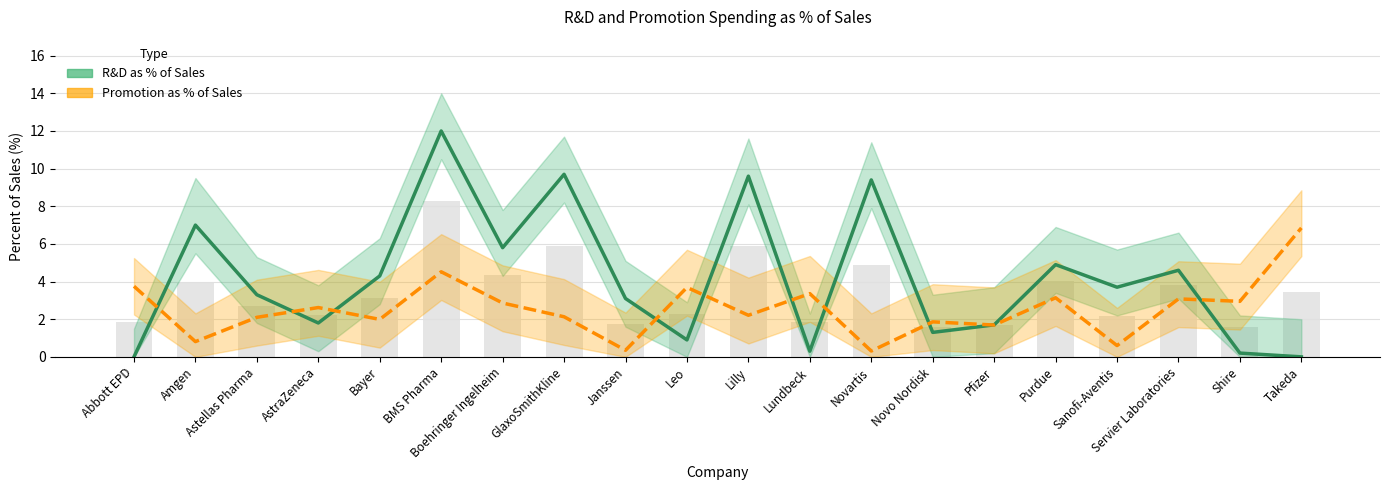

How many categories are shown in the chart?

20